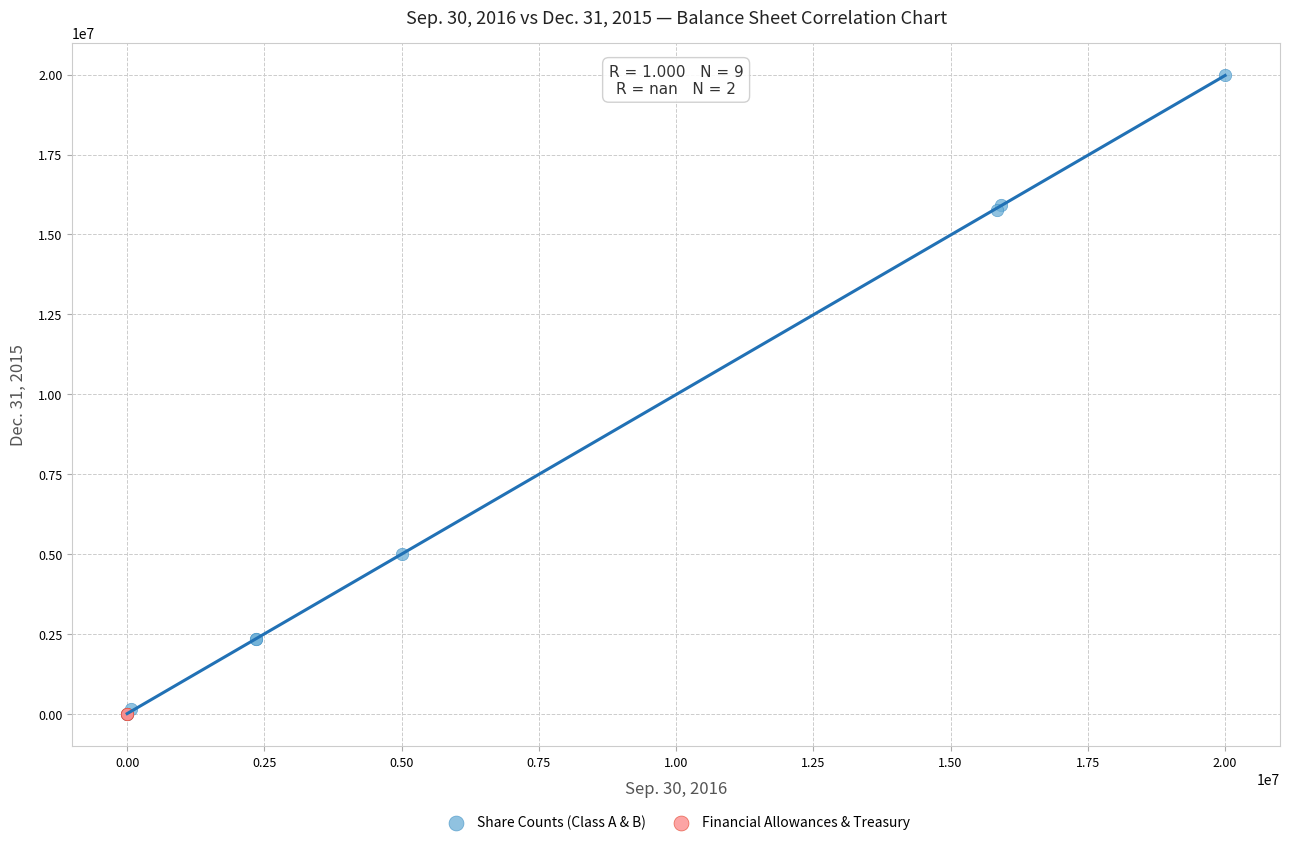

What are all the series names shown in the legend?

Share Counts (Class A & B), Financial Allowances & Treasury